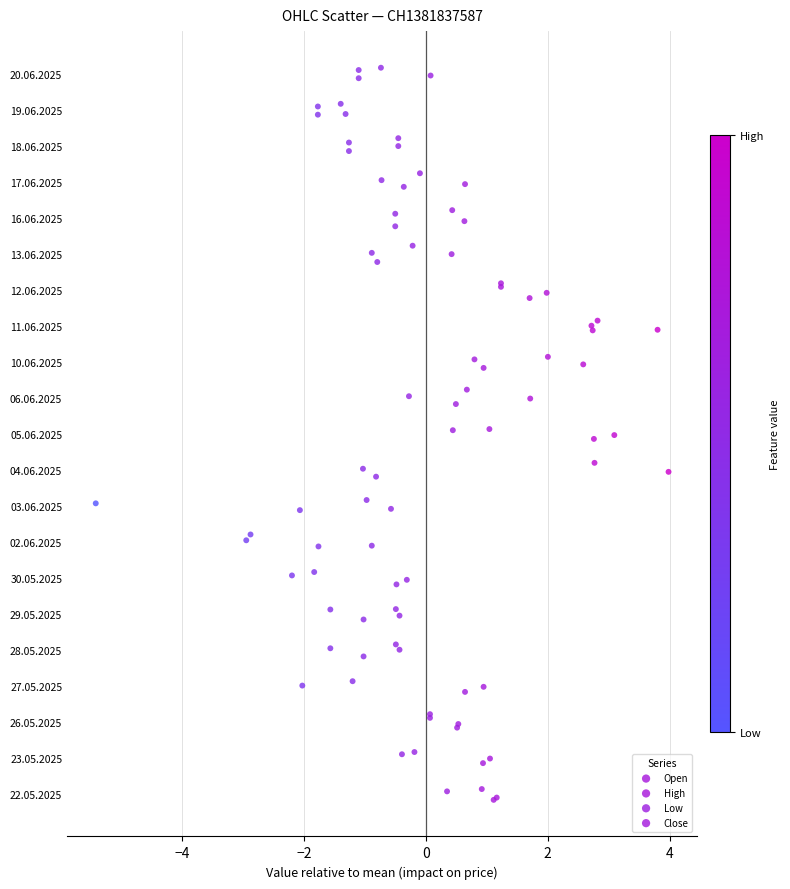

Which series has the widest spread of Y values?

High